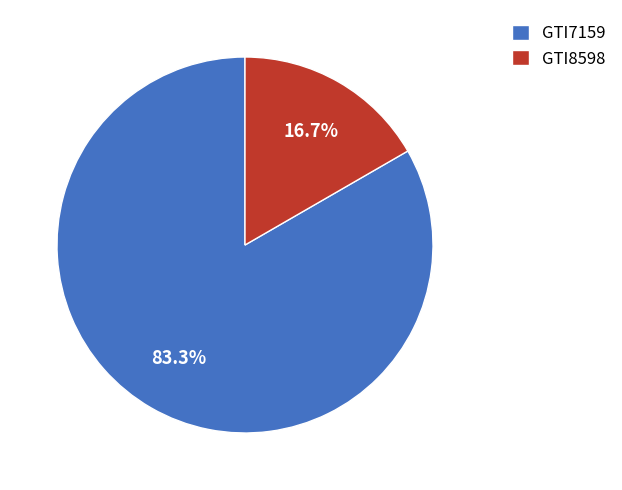

Which slice is the smallest?

GTI8598